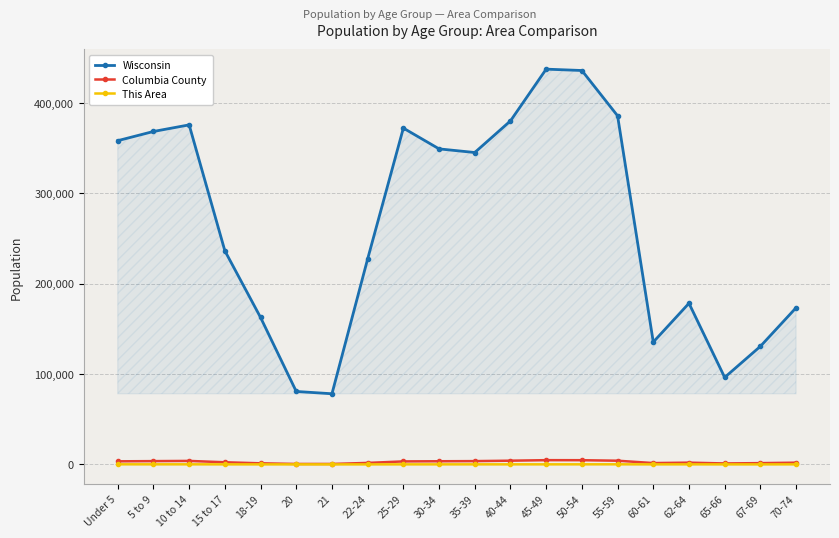

What is the total value across all series at 70-74?

175431